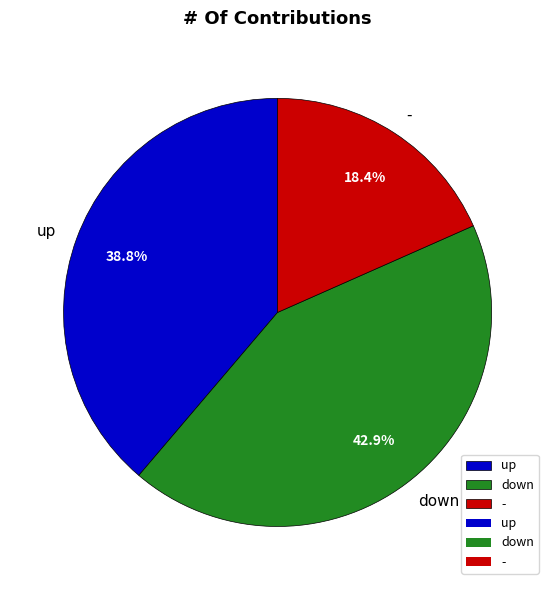

Does up represent more than half of the total?

No